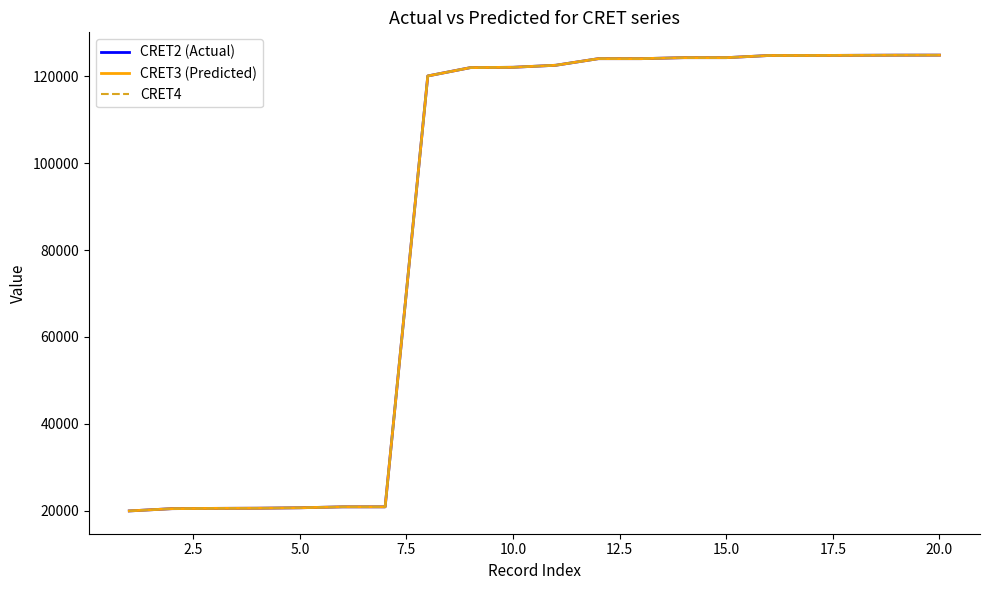

Does the chart have visible grid lines?

No